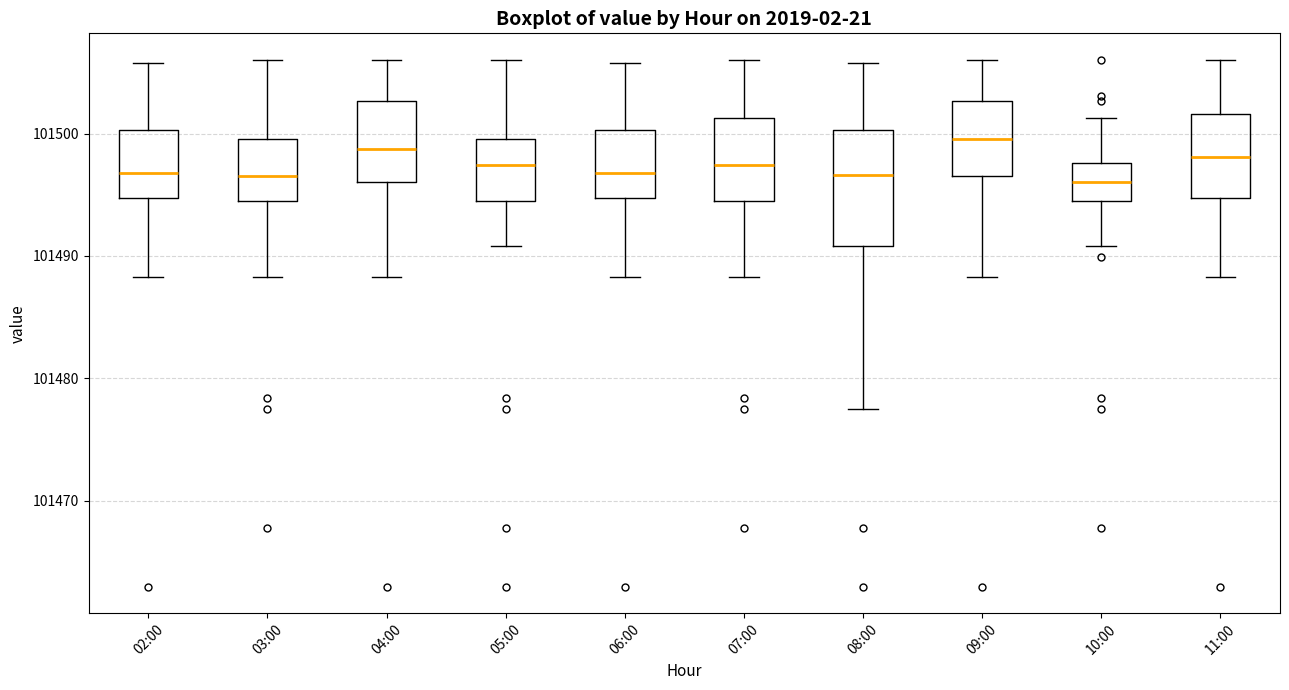

Where is the upper edge of the box for 09:00 on the y-axis? The values are not printed on the chart, so give them approximately, as read against the axis.

101503